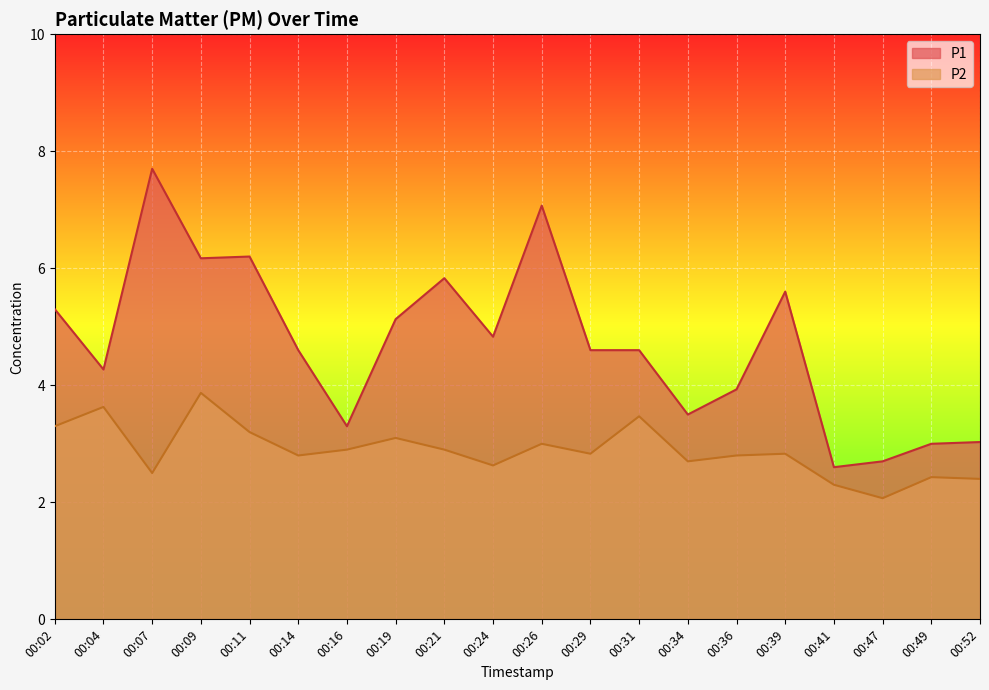

Is the value of P1 at 00:52 greater than the value of P2 at 00:47?

Yes